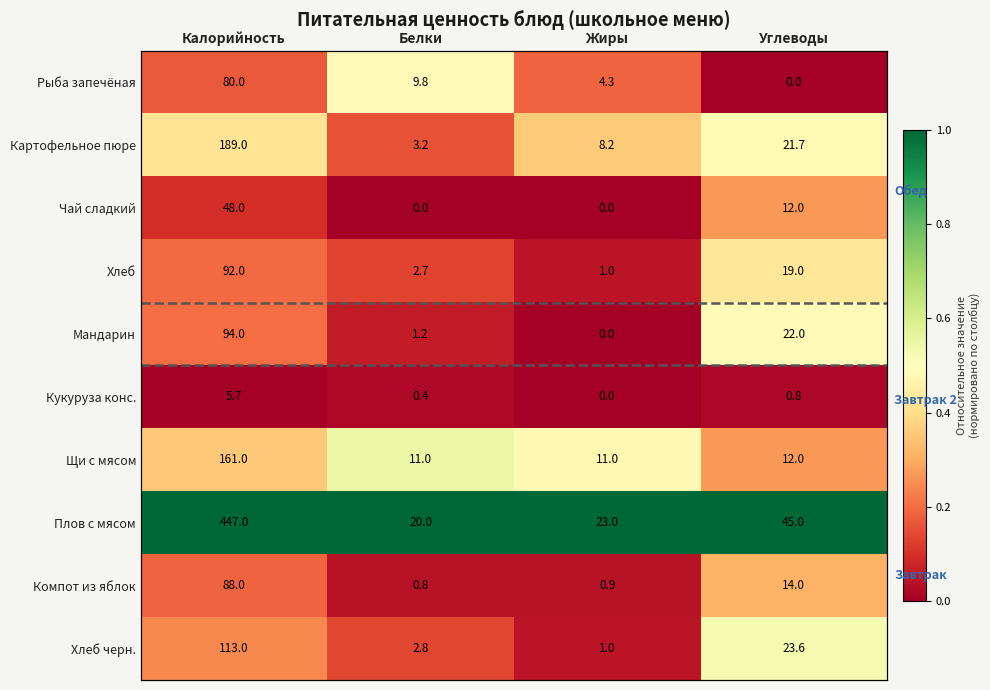

Count the number of data series in this chart.

10